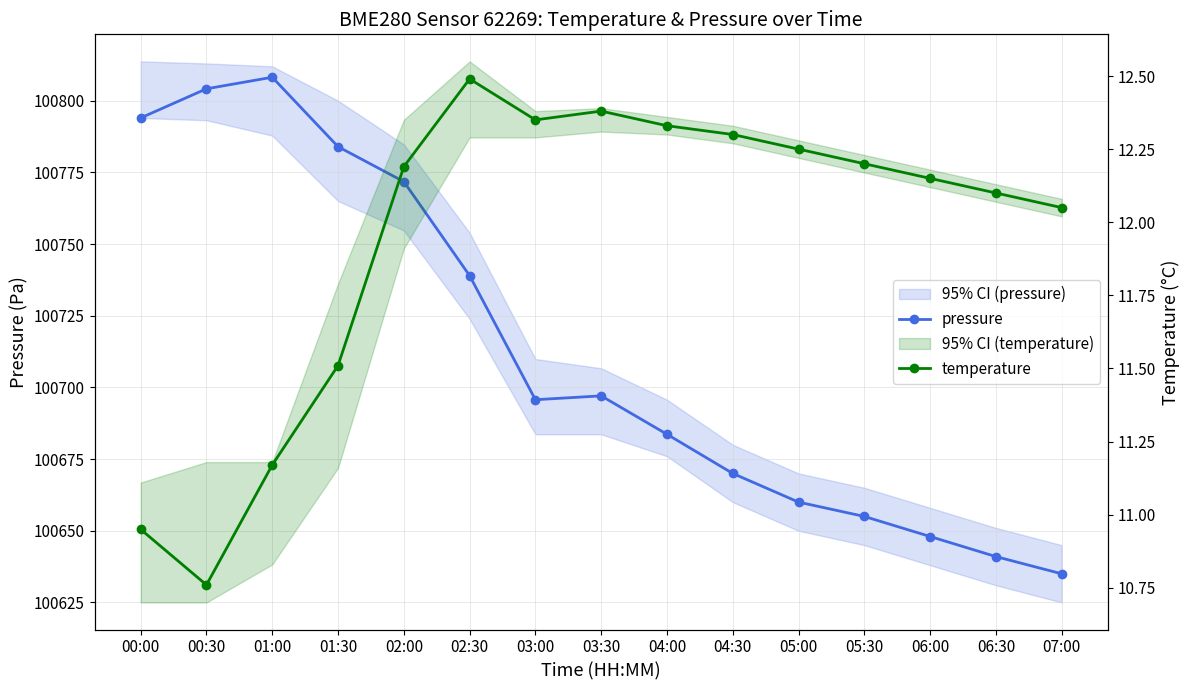

True or false: temperature has a value of 17.1 at 03:30.

False